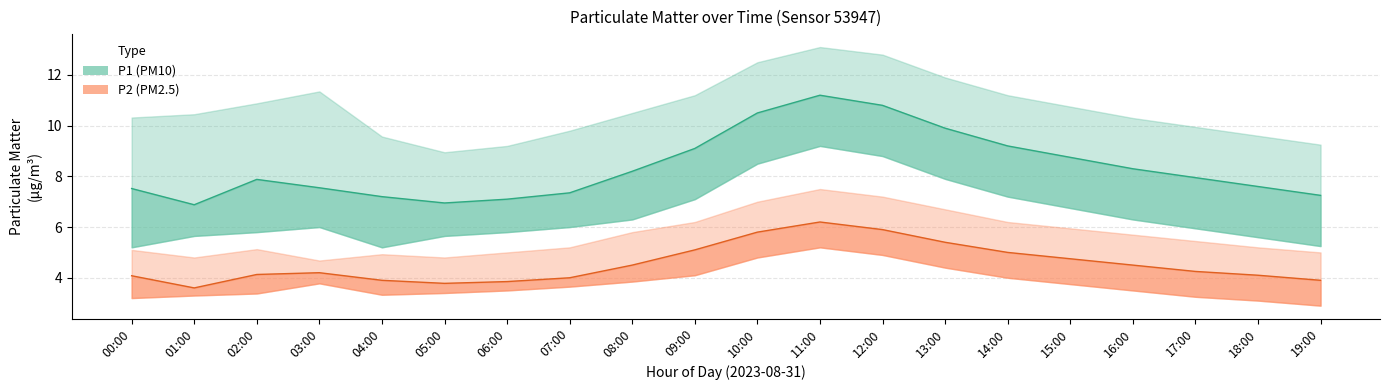

What position from the left is 11:00?

12